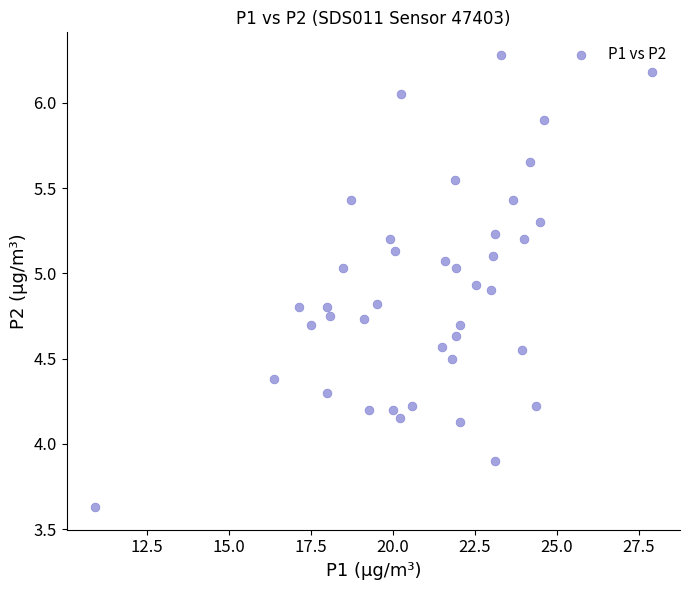

What Y value in the scatter plot is closest to 4?

3.9